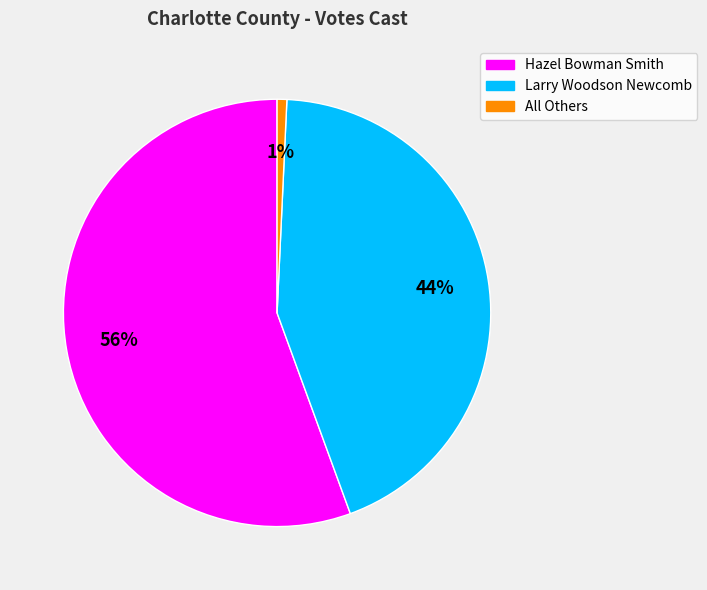

To the nearest percent, what is the average slice percentage?

33%